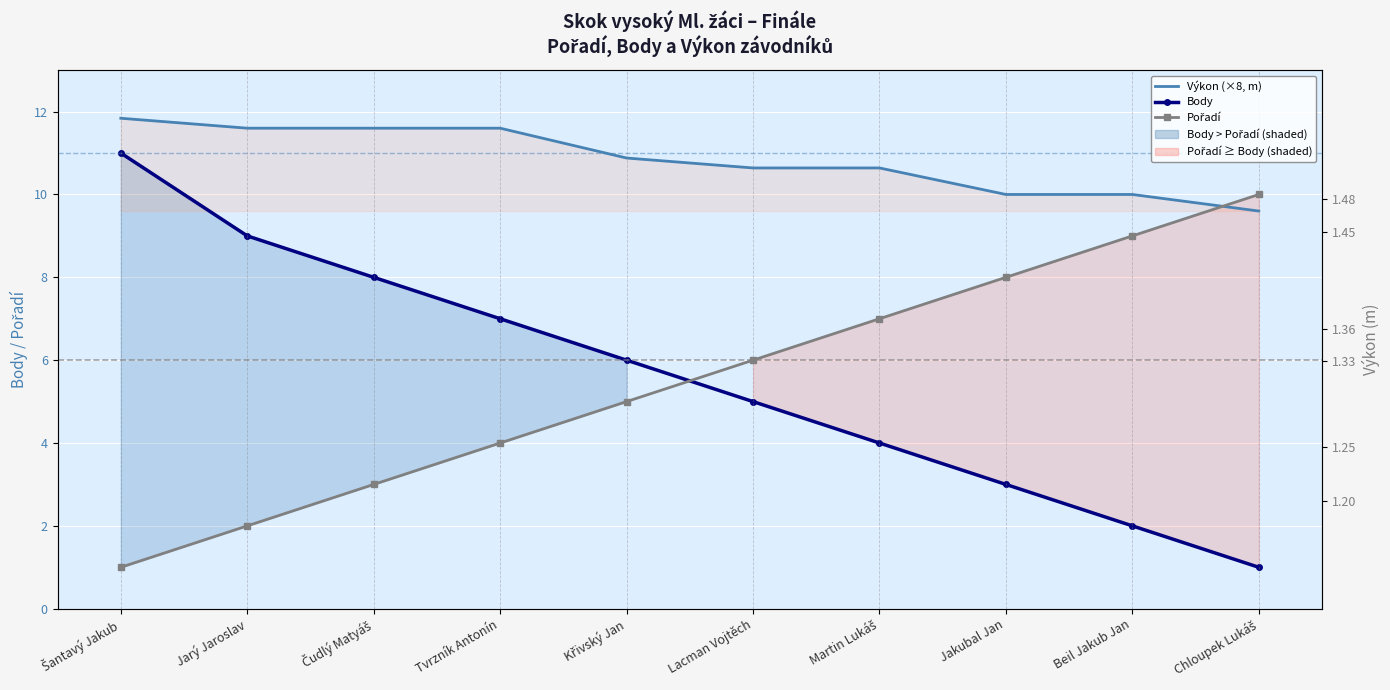

Reading right to left, transcribe all the data shown in this chart.

Výkon (×8, m): Chloupek Lukáš=9.6	Beil Jakub Jan=10.0	Jakubal Jan=10.0	Martin Lukáš=10.6	Lacman Vojtěch=10.6	Křivský Jan=10.9	Tvrzník Antonín=11.6	Čudlý Matyáš=11.6	Jarý Jaroslav=11.6	Šantavý Jakub=11.8
Body: Chloupek Lukáš=1.0	Beil Jakub Jan=2.0	Jakubal Jan=3.0	Martin Lukáš=4.0	Lacman Vojtěch=5.0	Křivský Jan=6.0	Tvrzník Antonín=7.0	Čudlý Matyáš=8.0	Jarý Jaroslav=9.0	Šantavý Jakub=11.0
Pořadí: Chloupek Lukáš=10.0	Beil Jakub Jan=9.0	Jakubal Jan=8.0	Martin Lukáš=7.0	Lacman Vojtěch=6.0	Křivský Jan=5.0	Tvrzník Antonín=4.0	Čudlý Matyáš=3.0	Jarý Jaroslav=2.0	Šantavý Jakub=1.0